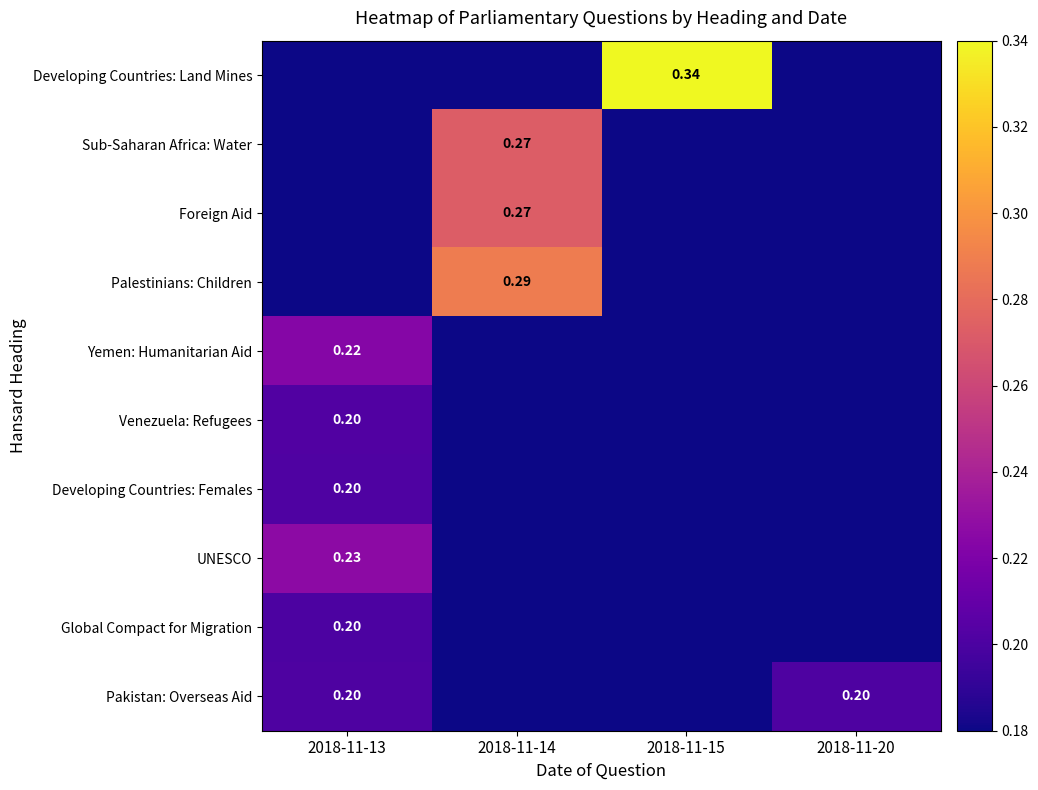

True or false: Venezuela: Refugees has a value of -0.1 at 2018-11-20.

False